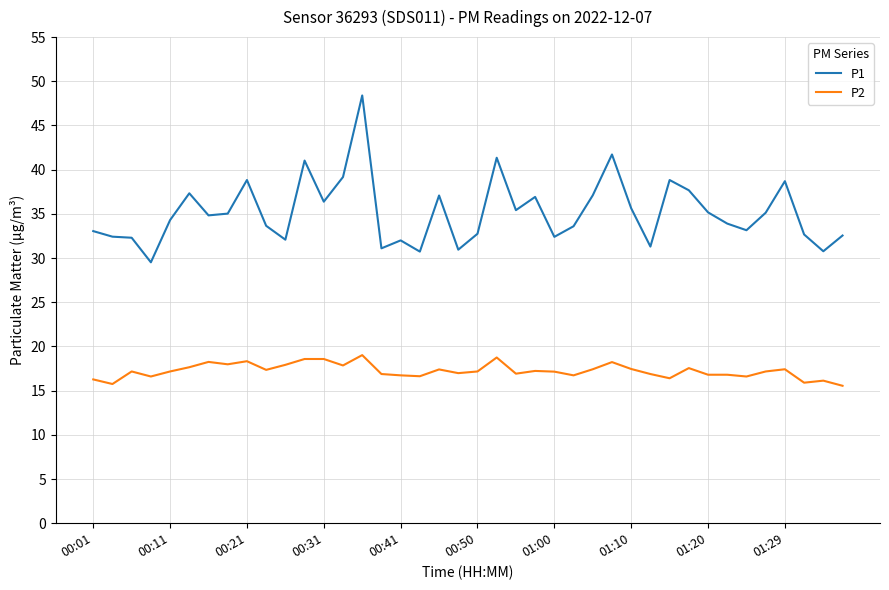

Which series has the widest spread of values?

P1